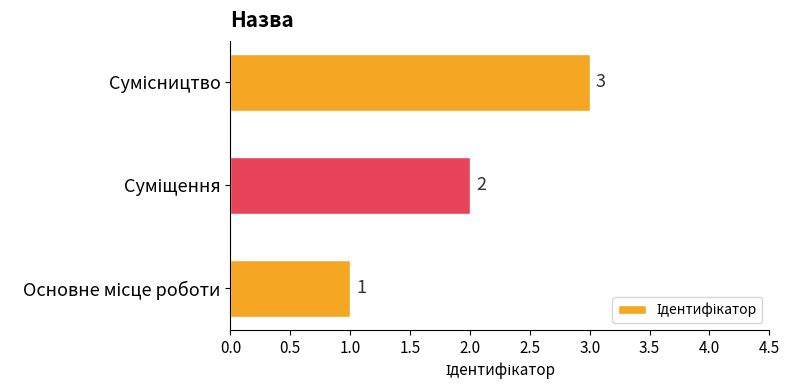

What is the maximum value shown in the chart?

3